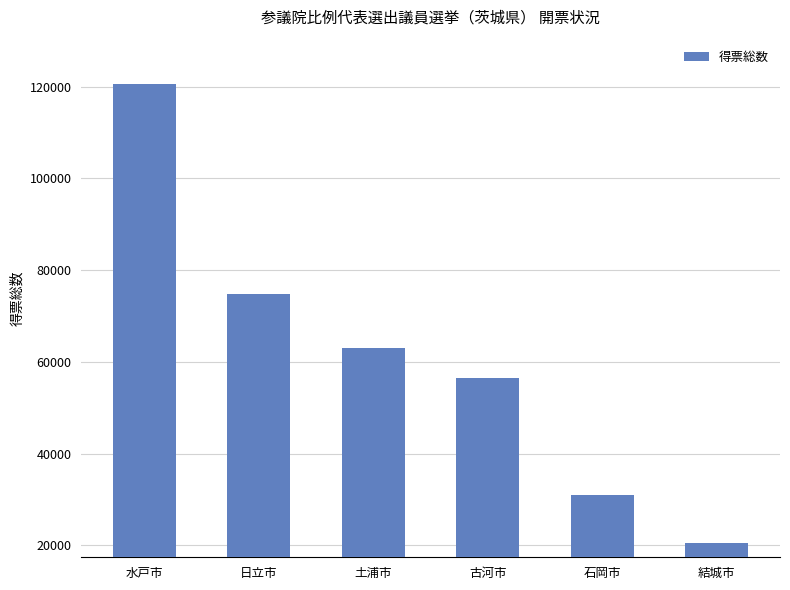

What is the difference between the values at 土浦市 and 日立市?

11722